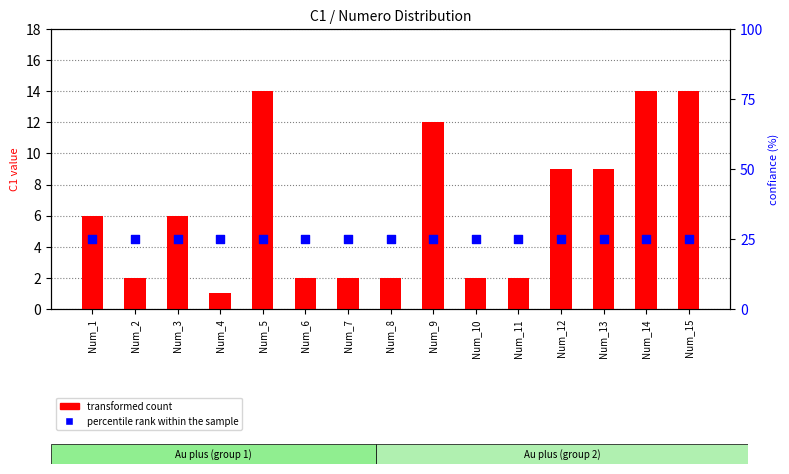

Which series has the largest total across all categories?

percentile rank within the sample